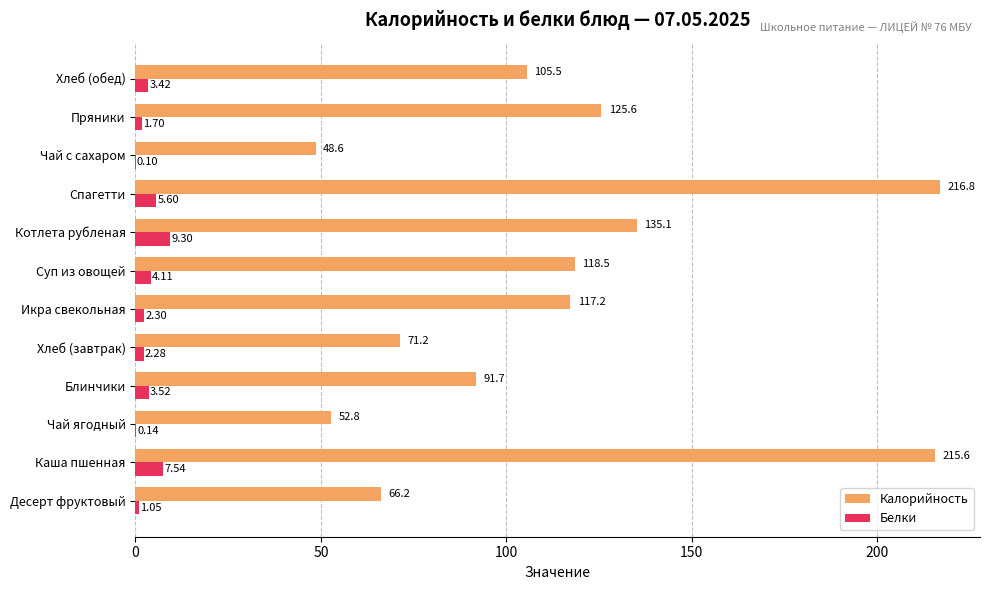

Which series changed the most between Спагетти and Пряники?

Калорийность